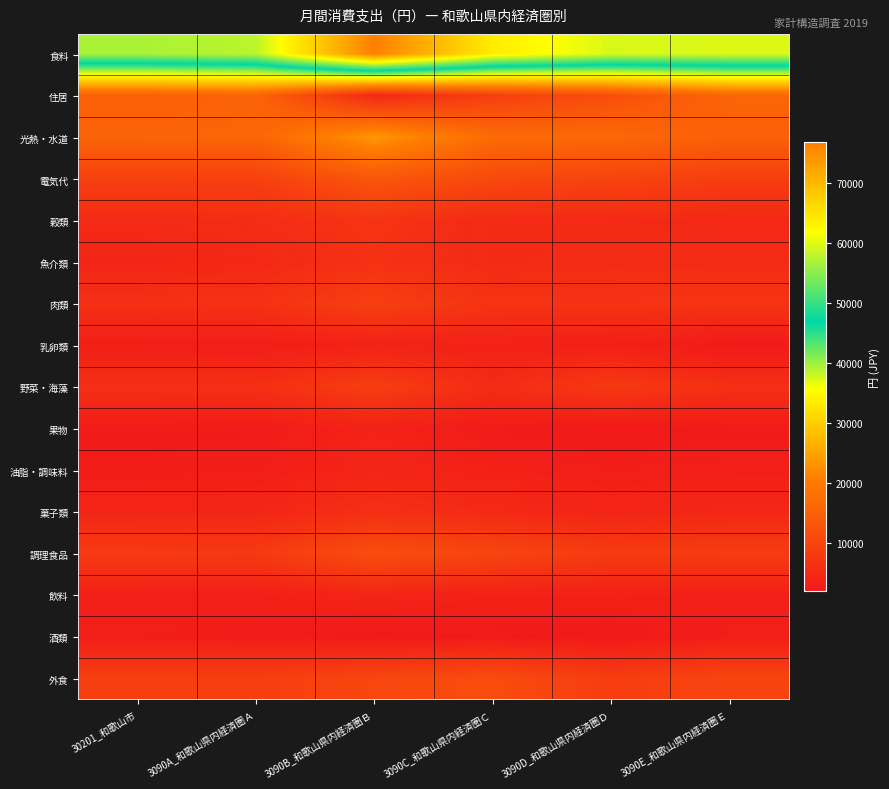

Reading left to right, list all the values displayed in this chart.

食料: 30201_和歌山市=56779	3090A_和歌山県内経済圏Ａ=57754	3090B_和歌山県内経済圏Ｂ=76749	3090C_和歌山県内経済圏Ｃ=63936	3090D_和歌山県内経済圏Ｄ=59500	3090E_和歌山県内経済圏Ｅ=59721
住居: 30201_和歌山市=14995	3090A_和歌山県内経済圏Ａ=15808	3090B_和歌山県内経済圏Ｂ=4849	3090C_和歌山県内経済圏Ｃ=8861	3090D_和歌山県内経済圏Ｄ=11738	3090E_和歌山県内経済圏Ｅ=16005
光熱・水道: 30201_和歌山市=15929	3090A_和歌山県内経済圏Ａ=16016	3090B_和歌山県内経済圏Ｂ=23557	3090C_和歌山県内経済圏Ｃ=17061	3090D_和歌山県内経済圏Ｄ=16557	3090E_和歌山県内経済圏Ｅ=15173
電気代: 30201_和歌山市=9151	3090A_和歌山県内経済圏Ａ=9069	3090B_和歌山県内経済圏Ｂ=13382	3090C_和歌山県内経済圏Ｃ=10780	3090D_和歌山県内経済圏Ｄ=9760	3090E_和歌山県内経済圏Ｅ=8717
穀類: 30201_和歌山市=5152	3090A_和歌山県内経済圏Ａ=5659	3090B_和歌山県内経済圏Ｂ=6838	3090C_和歌山県内経済圏Ｃ=5122	3090D_和歌山県内経済圏Ｄ=5109	3090E_和歌山県内経済圏Ｅ=4805
魚介類: 30201_和歌山市=4228	3090A_和歌山県内経済圏Ａ=4719	3090B_和歌山県内経済圏Ｂ=6392	3090C_和歌山県内経済圏Ｃ=5135	3090D_和歌山県内経済圏Ｄ=5345	3090E_和歌山県内経済圏Ｅ=5390
肉類: 30201_和歌山市=6191	3090A_和歌山県内経済圏Ａ=6419	3090B_和歌山県内経済圏Ｂ=8970	3090C_和歌山県内経済圏Ｃ=6735	3090D_和歌山県内経済圏Ｄ=6662	3090E_和歌山県内経済圏Ｅ=6737
乳卵類: 30201_和歌山市=2964	3090A_和歌山県内経済圏Ａ=2817	3090B_和歌山県内経済圏Ｂ=3718	3090C_和歌山県内経済圏Ｃ=3493	3090D_和歌山県内経済圏Ｄ=3368	3090E_和歌山県内経済圏Ｅ=2288
野菜・海藻: 30201_和歌山市=6003	3090A_和歌山県内経済圏Ａ=5997	3090B_和歌山県内経済圏Ｂ=8642	3090C_和歌山県内経済圏Ｃ=5411	3090D_和歌山県内経済圏Ｄ=7822	3090E_和歌山県内経済圏Ｅ=6066
果物: 30201_和歌山市=2413	3090A_和歌山県内経済圏Ａ=2549	3090B_和歌山県内経済圏Ｂ=3745	3090C_和歌山県内経済圏Ｃ=2409	3090D_和歌山県内経済圏Ｄ=1997	3090E_和歌山県内経済圏Ｅ=2340
油脂・調味料: 30201_和歌山市=2650	3090A_和歌山県内経済圏Ａ=2771	3090B_和歌山県内経済圏Ｂ=4188	3090C_和歌山県内経済圏Ｃ=3415	3090D_和歌山県内経済圏Ｄ=2895	3090E_和歌山県内経済圏Ｅ=3115
菓子類: 30201_和歌山市=4253	3090A_和歌山県内経済圏Ａ=4385	3090B_和歌山県内経済圏Ｂ=6097	3090C_和歌山県内経済圏Ｃ=5041	3090D_和歌山県内経済圏Ｄ=4149	3090E_和歌山県内経済圏Ｅ=4602
調理食品: 30201_和歌山市=8013	3090A_和歌山県内経済圏Ａ=7869	3090B_和歌山県内経済圏Ｂ=11581	3090C_和歌山県内経済圏Ｃ=10054	3090D_和歌山県内経済圏Ｄ=8134	3090E_和歌山県内経済圏Ｅ=8433
飲料: 30201_和歌山市=3181	3090A_和歌山県内経済圏Ａ=3172	3090B_和歌山県内経済圏Ｂ=4281	3090C_和歌山県内経済圏Ｃ=3408	3090D_和歌山県内経済圏Ｄ=3504	3090E_和歌山県内経済圏Ｅ=3081
酒類: 30201_和歌山市=2857	3090A_和歌山県内経済圏Ａ=2723	3090B_和歌山県内経済圏Ｂ=2061	3090C_和歌山県内経済圏Ｃ=2297	3090D_和歌山県内経済圏Ｄ=2046	3090E_和歌山県内経済圏Ｅ=2866
外食: 30201_和歌山市=8874	3090A_和歌山県内経済圏Ａ=8675	3090B_和歌山県内経済圏Ｂ=10235	3090C_和歌山県内経済圏Ｃ=11414	3090D_和歌山県内経済圏Ｄ=8470	3090E_和歌山県内経済圏Ｅ=10000